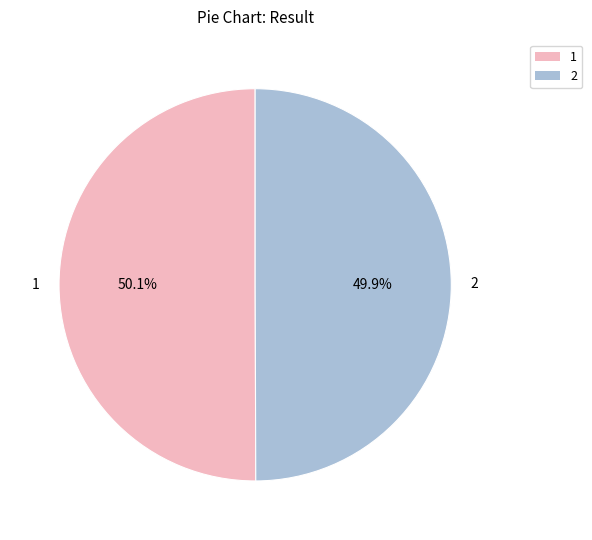

To the nearest percent, what percentage of the pie is 2?

50%